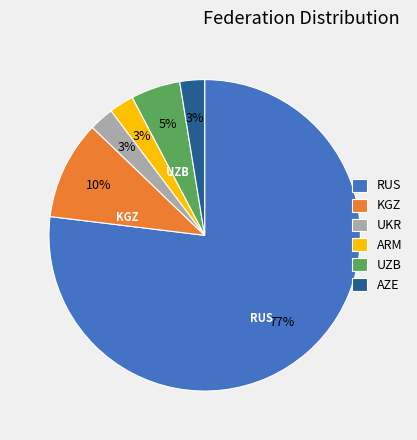

To the nearest percent, what portion does UKR represent?

3%